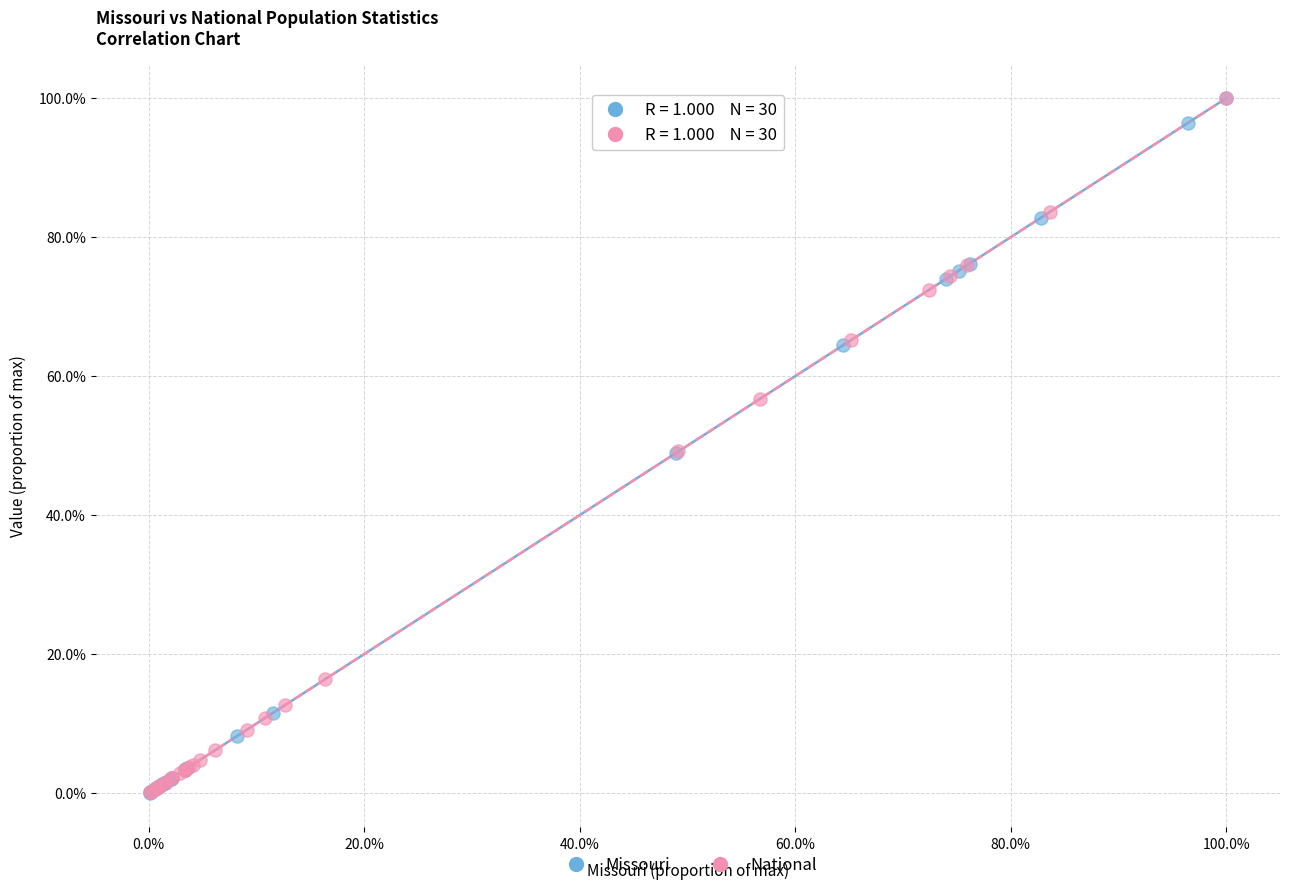

What are all the series names shown in the legend?

Missouri, National